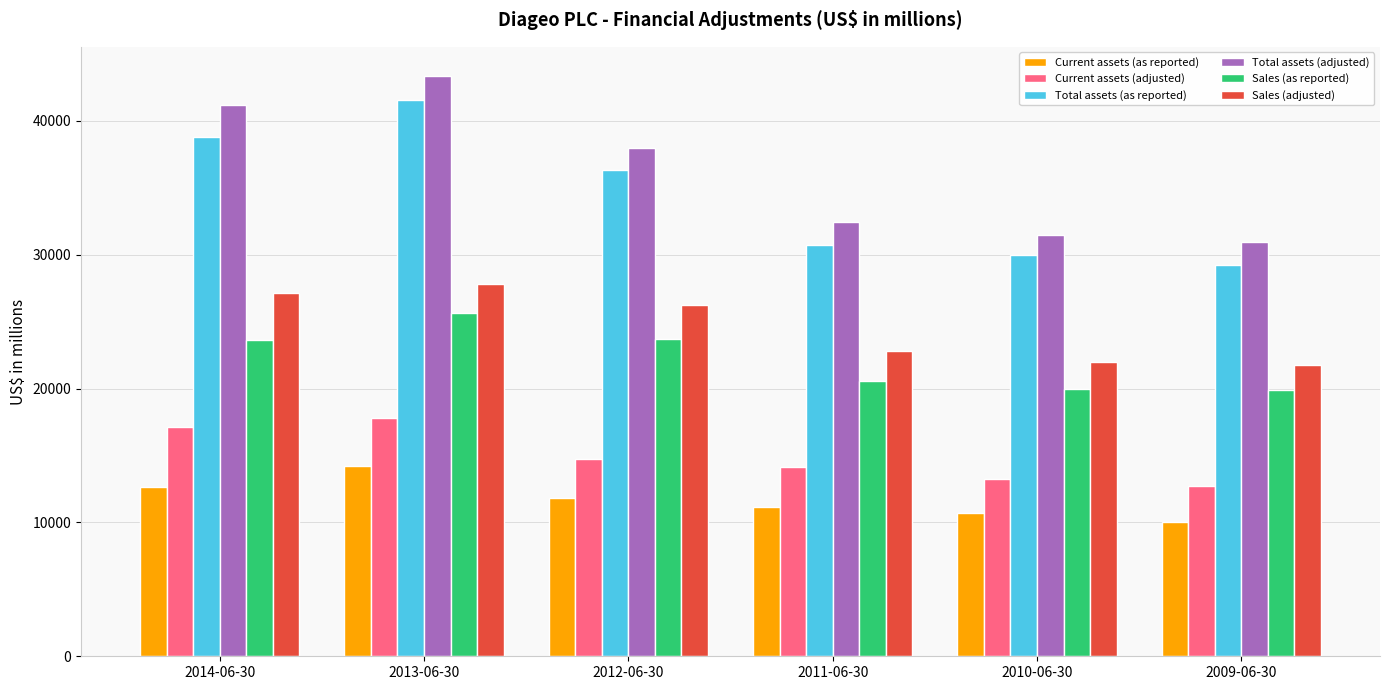

What is the difference between the second highest and second lowest values in the Current assets (as reported) series?

1914